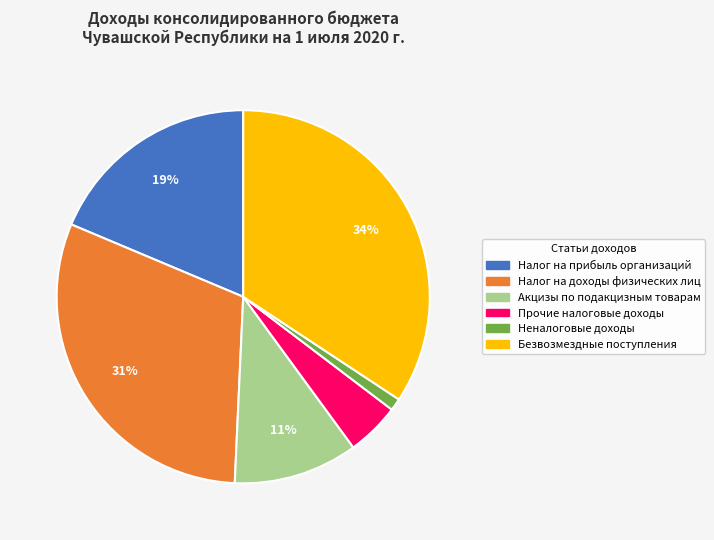

Is there any slice that represents more than half of the pie?

No